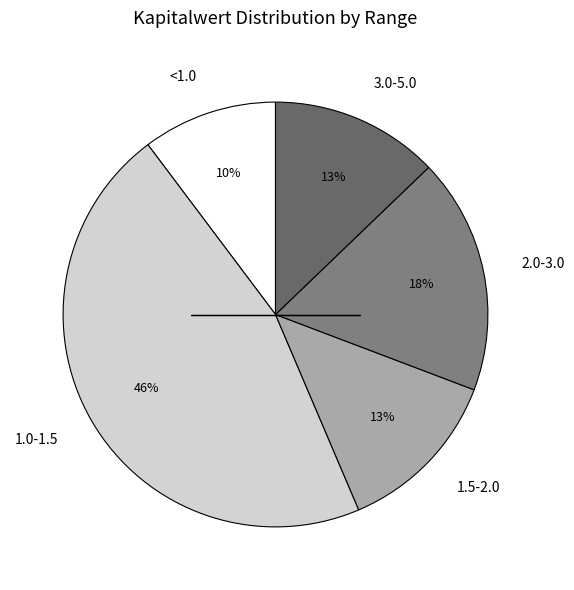

Is the sum of <1.0 and 1.0-1.5 greater than half?

Yes